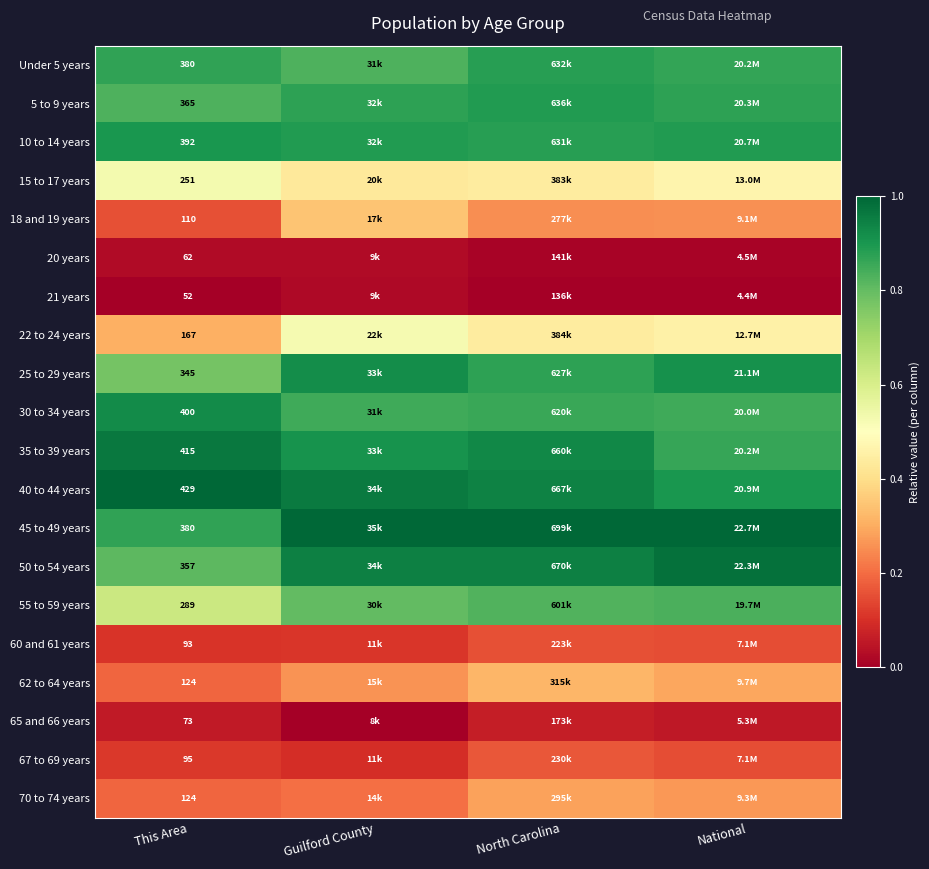

At which label does 5 to 9 years reach its minimum?

This Area